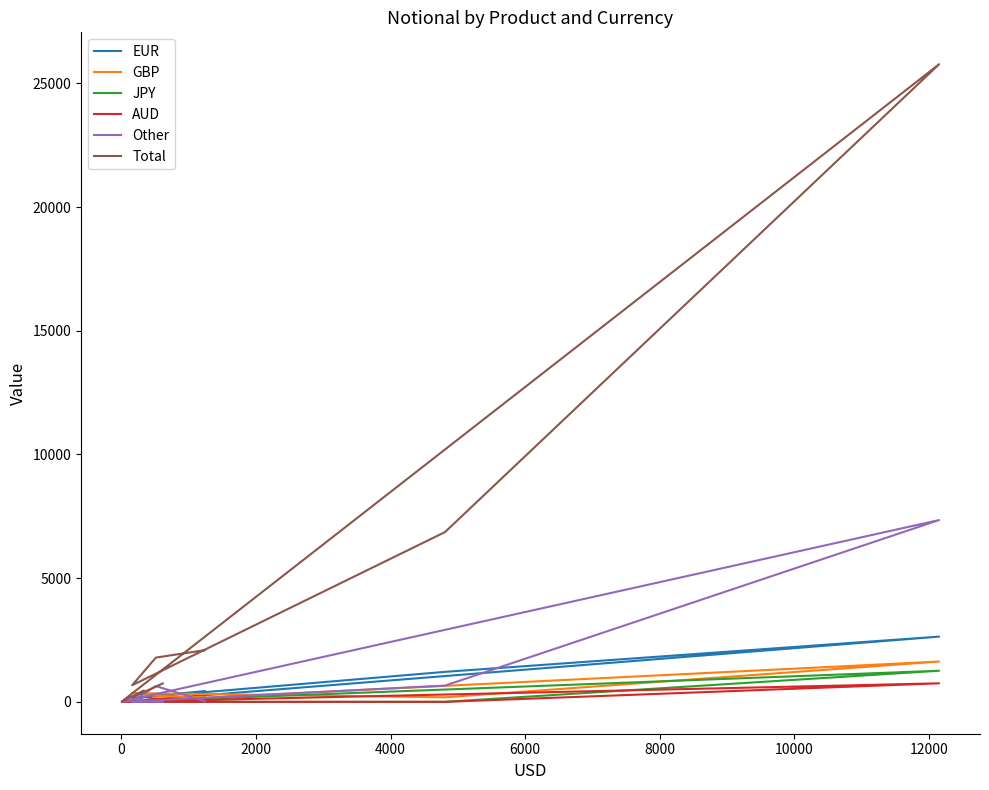

Reading right to left, transcribe all the data shown in this chart.

EUR: 434	249	143	1212	2636	0	34	13	3
GBP: 181	244	355	183	1629	3	9	6	62
JPY: 149	16	0	0	1257	0	7	0	13
AUD: 56	131	0	0	749	0	6	0	52
Other: 29	638	14	657	7348	8	64	2	1
Total: 2088	1788	670	6862	25773	17	454	190	744